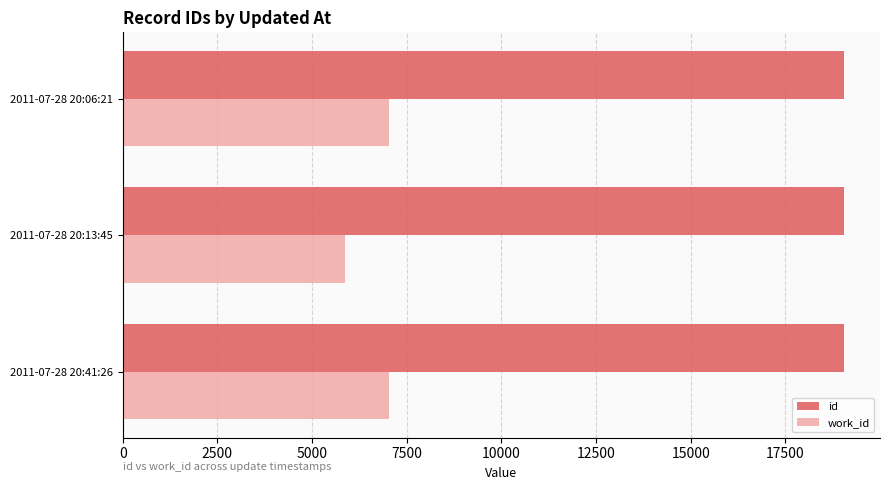

Which series has the widest spread of values?

work_id